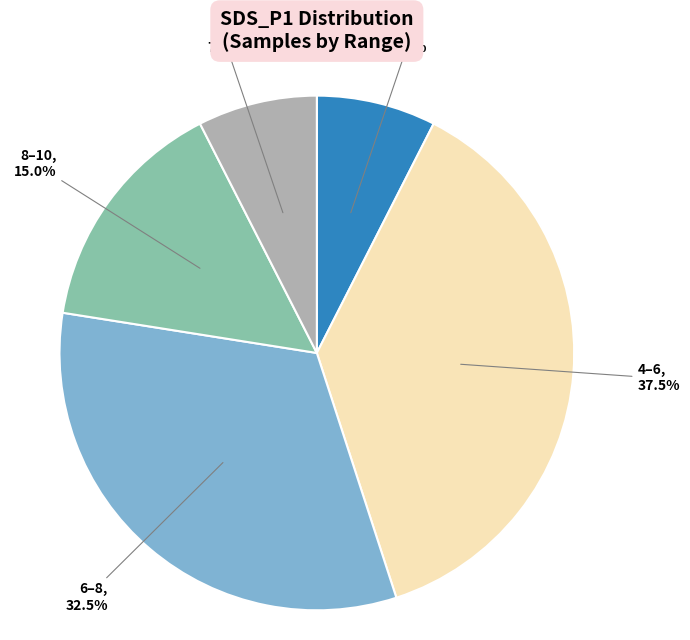

Is there a majority slice in this chart?

No